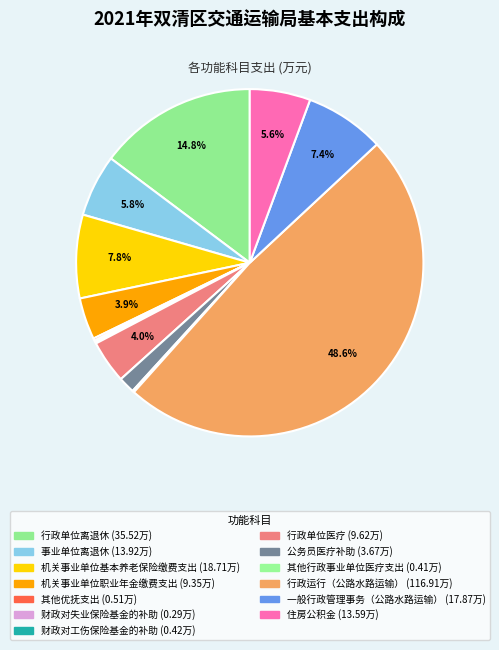

To the nearest percent, what is the combined percentage of 行政单位医疗 and 行政单位离退休?

19%